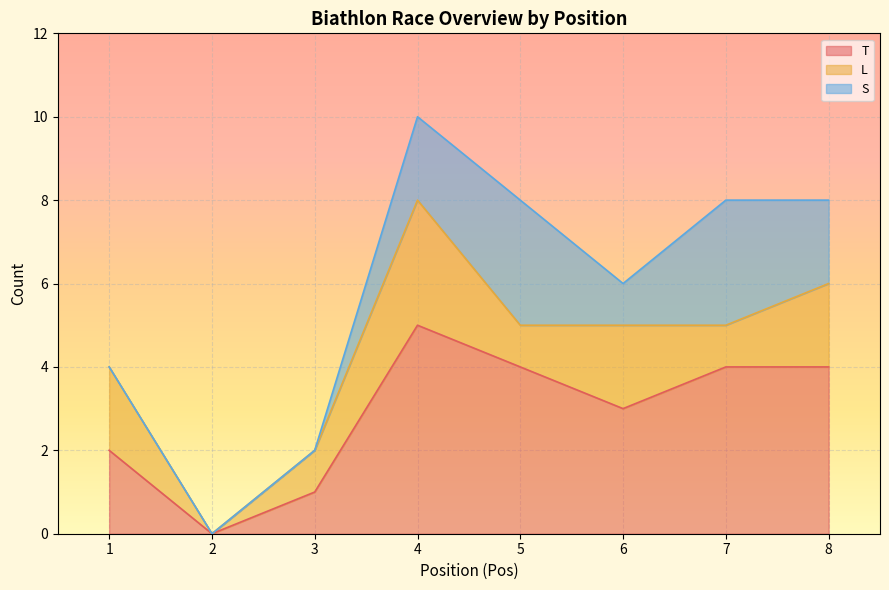

Which has a higher value, 5 or 2?

5